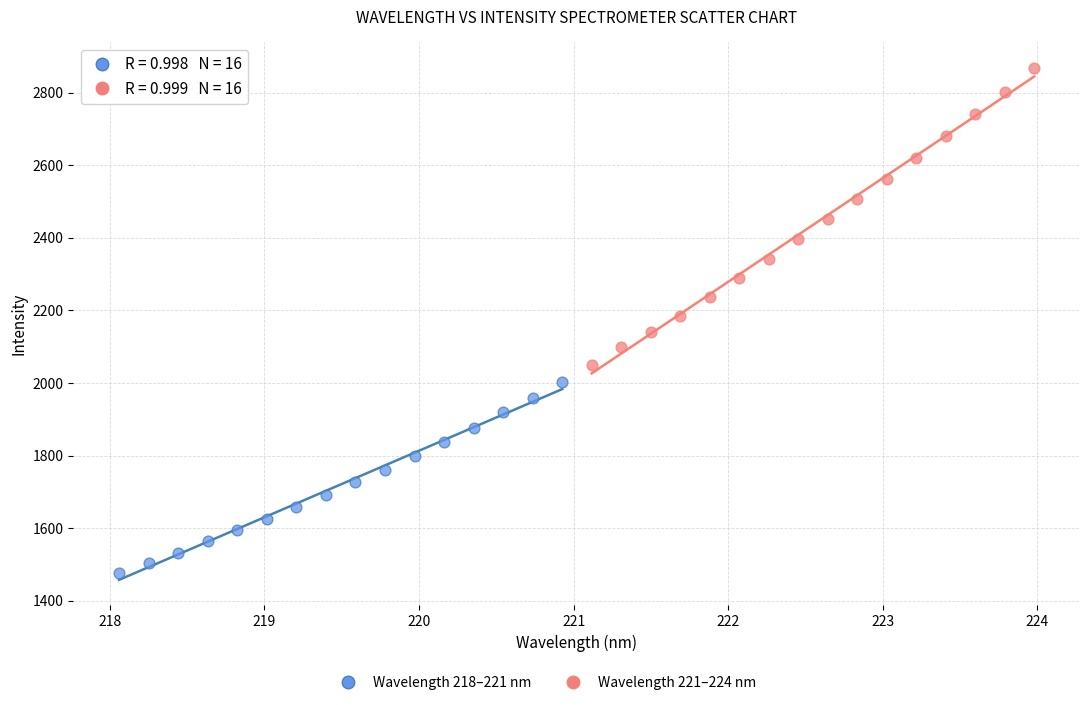

Which series contains the lowest Y value?

Wavelength 218–221 nm